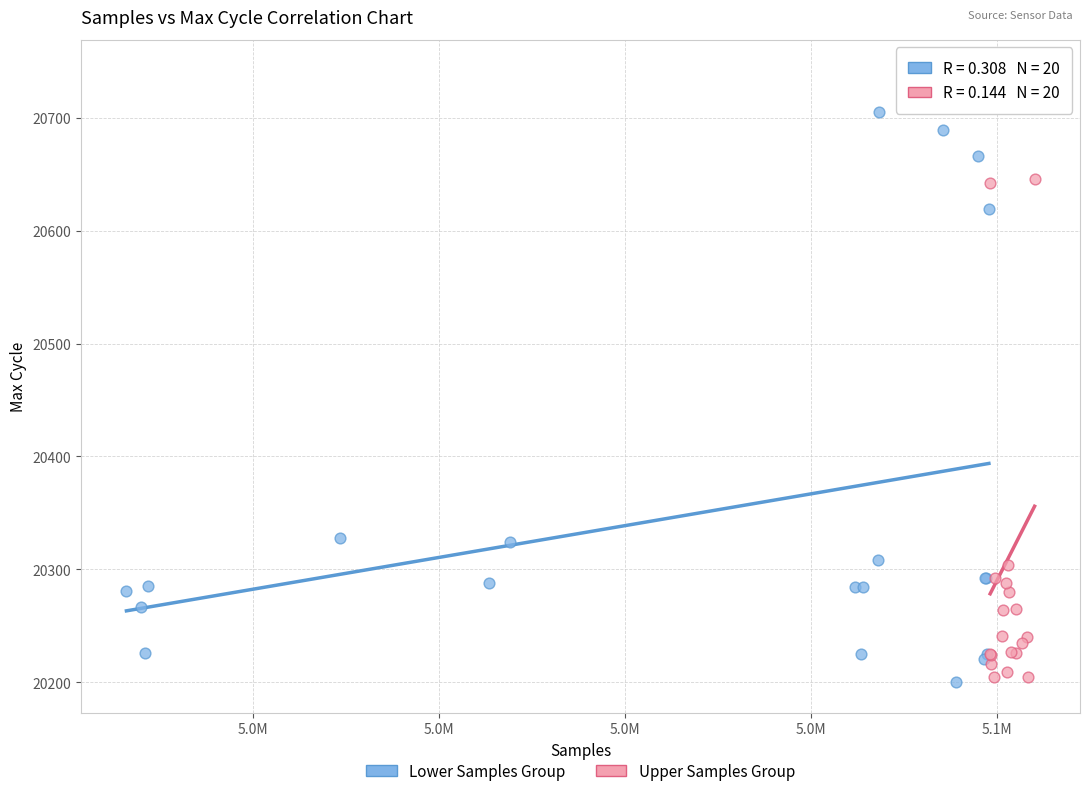

Which series contains the highest Y value?

Upper Samples Group